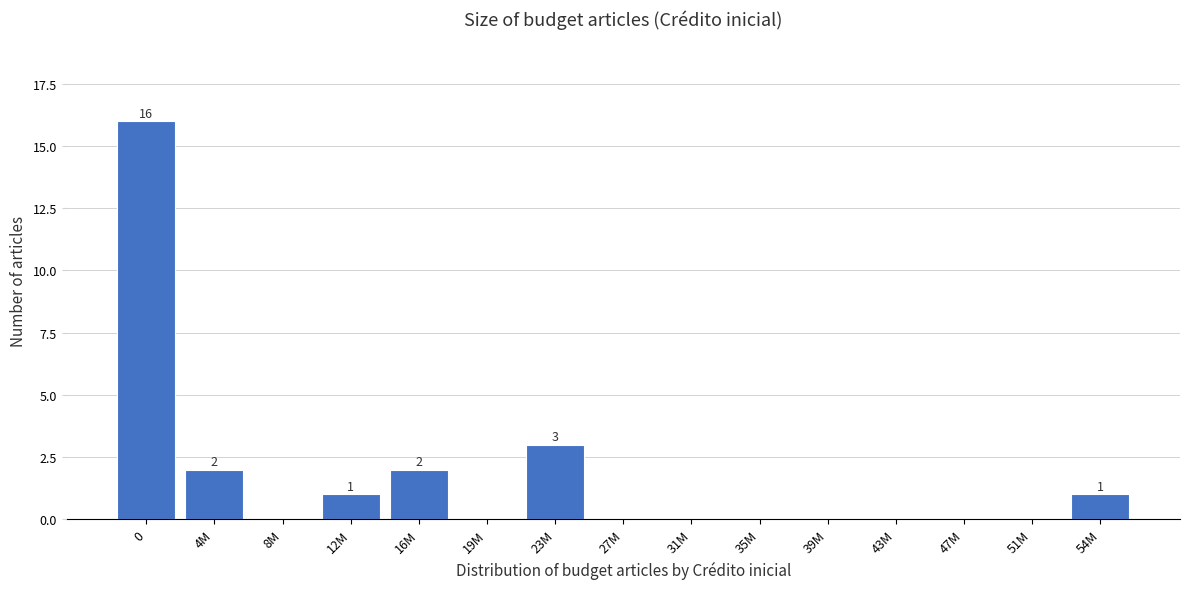

Reading left to right, extract all data points from this chart.

0=16	4M=2	8M=0	12M=1	16M=2	19M=0	23M=3	27M=0	31M=0	35M=0	39M=0	43M=0	47M=0	51M=0	54M=1